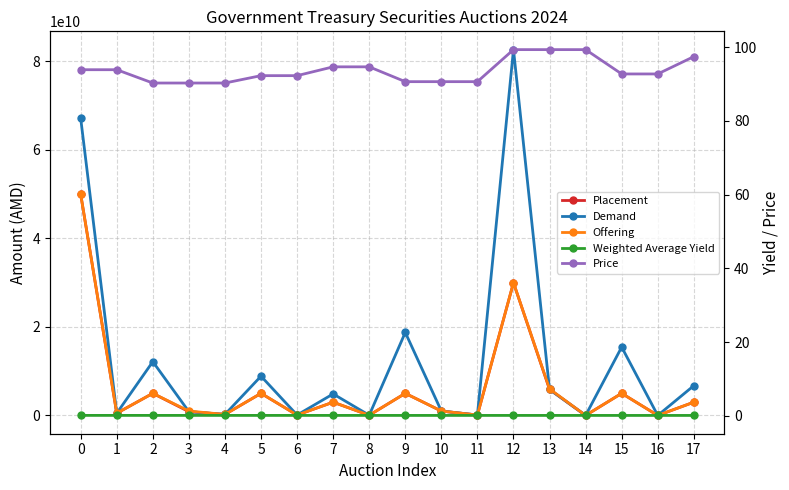

True or false: Offering has a value of 172205144.7 at 6.

False